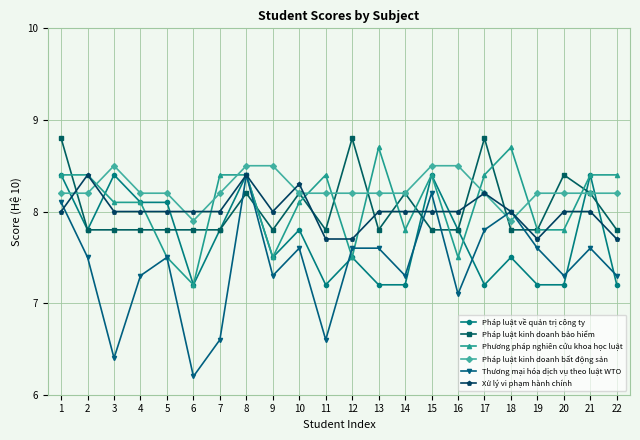

What is the sum of all Pháp luật kinh doanh bất động sản values?

181.3